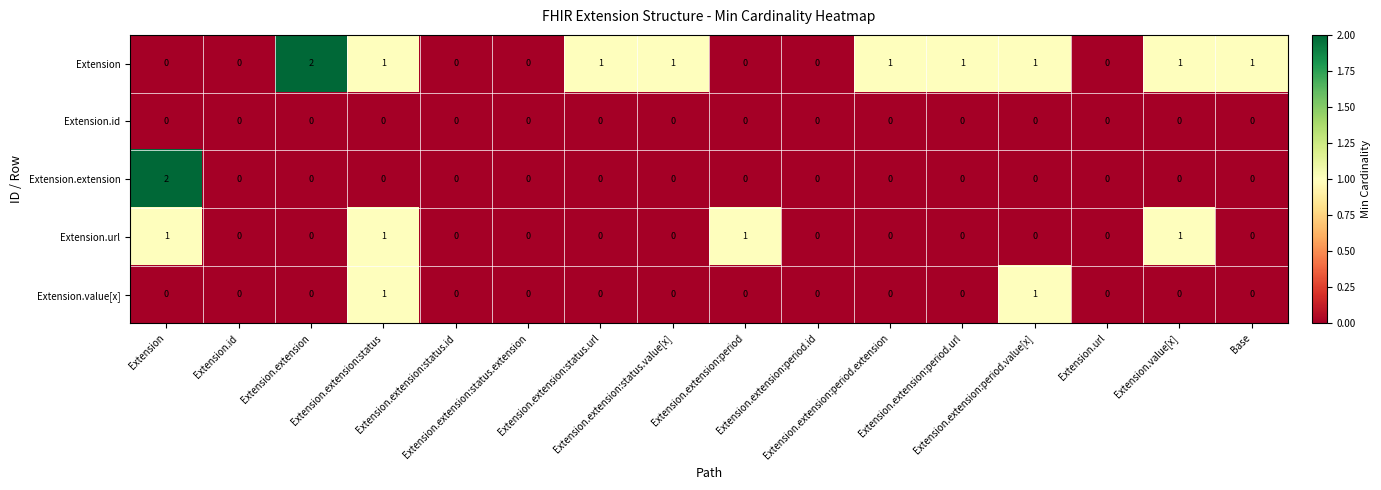

Which series has the largest total across all categories?

Extension